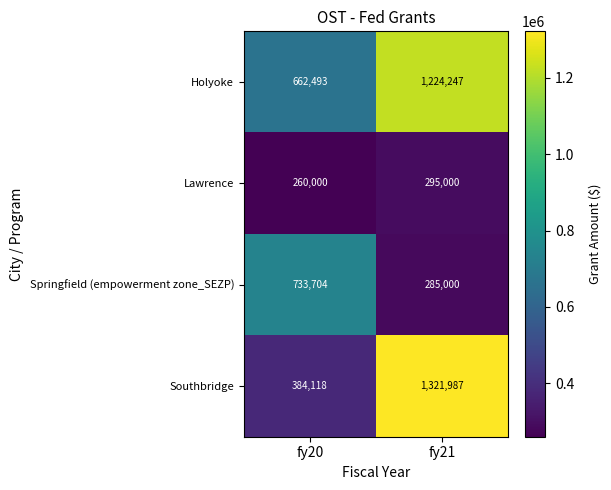

What is the total value across all series at fy21?

3126234